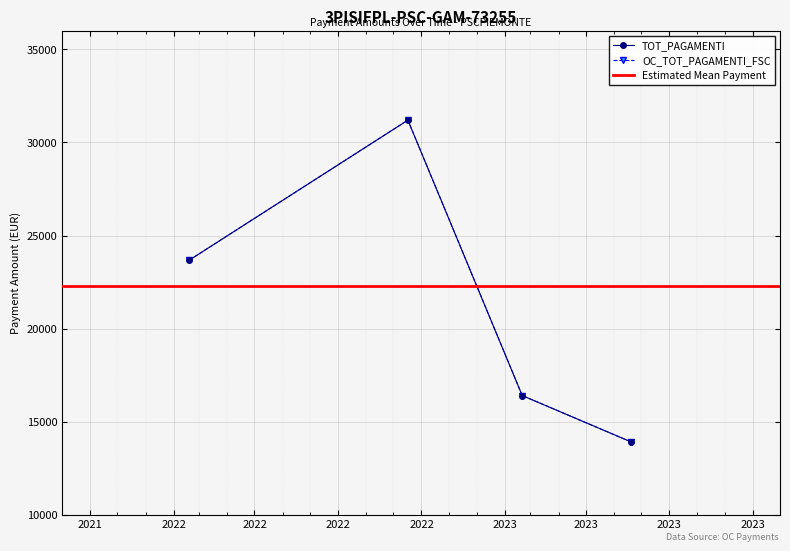

Is the value of TOT_PAGAMENTI at 20/06/2023 greater than the value of OC_TOT_PAGAMENTI_FSC at 20/06/2023?

No